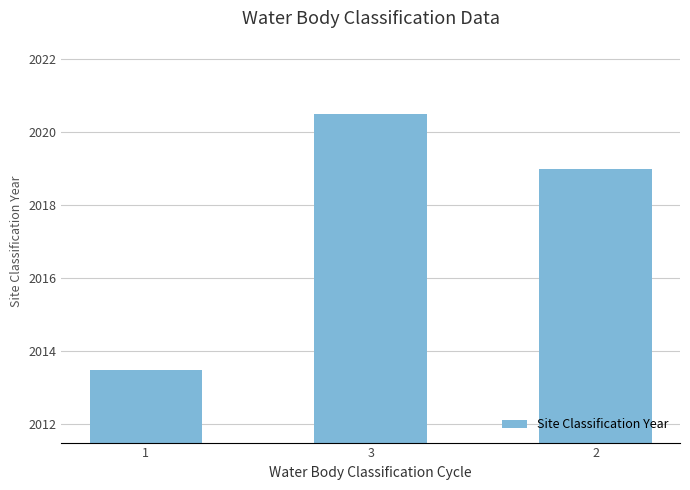

Which category has the highest value across all series?

3